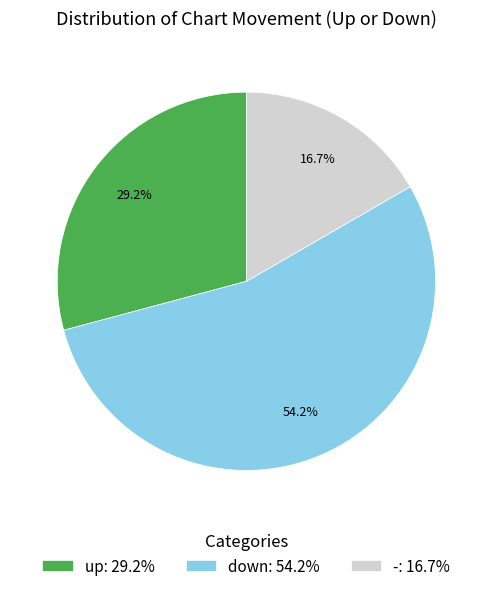

How much of the chart is everything except -: 16.7%?

83.3%